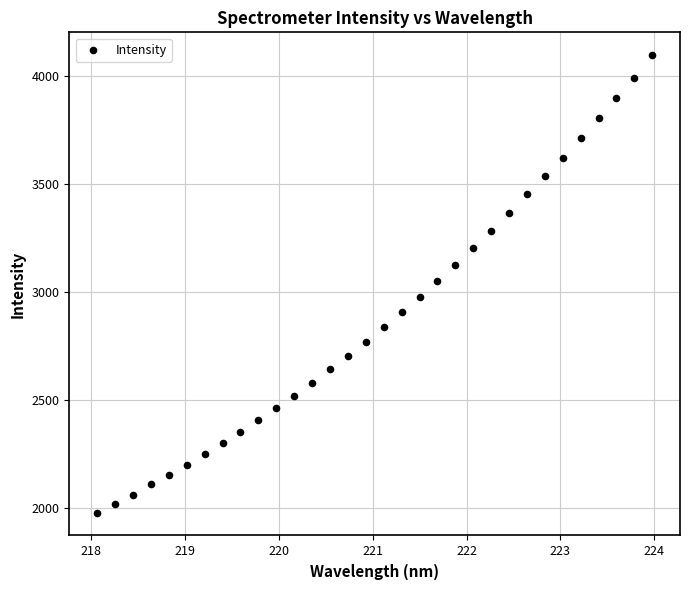

What is the range of X values (max minus min)?

5.9